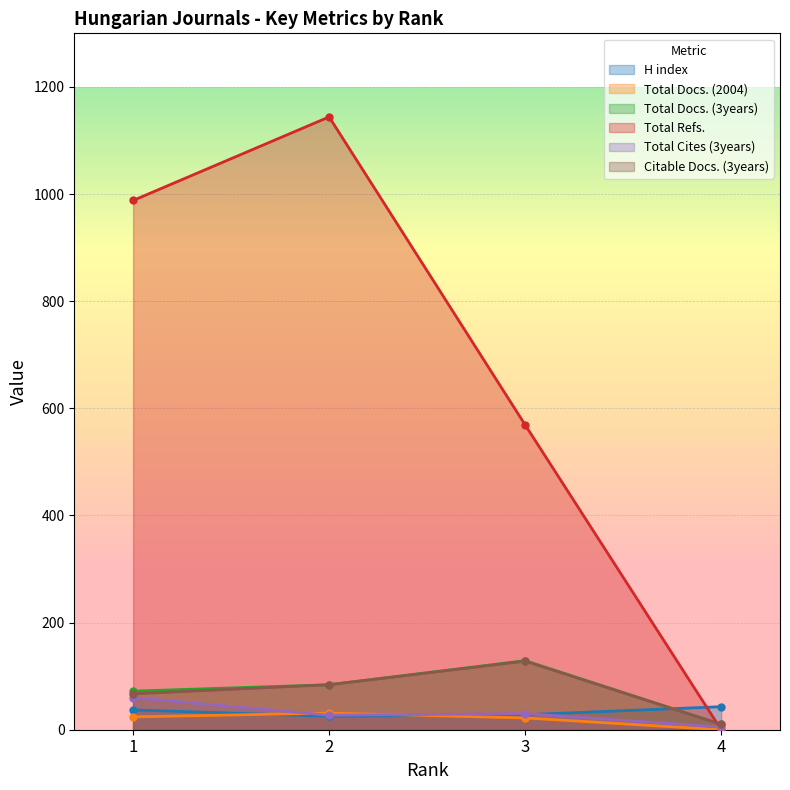

Which series has the largest total across all categories?

Total Refs.